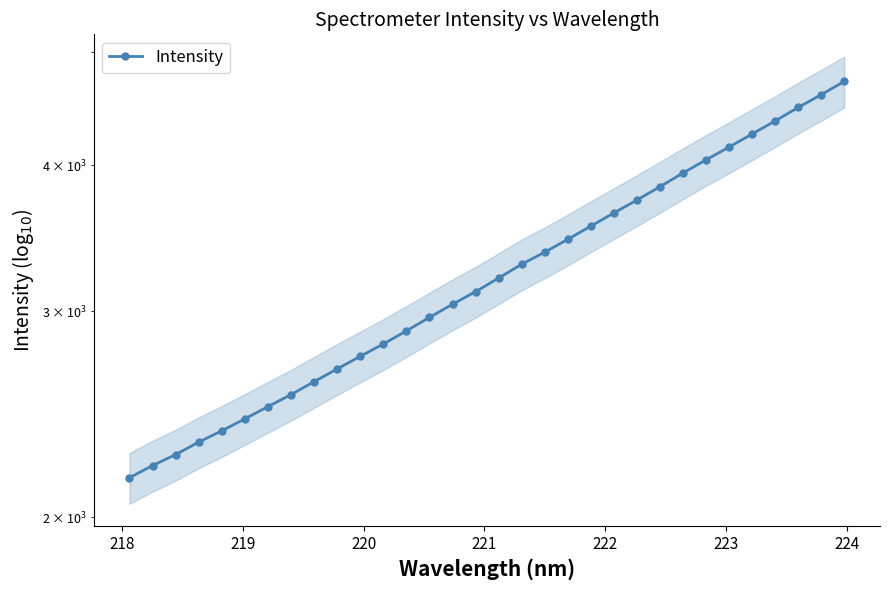

What is the maximum value shown in the chart?

4716.4